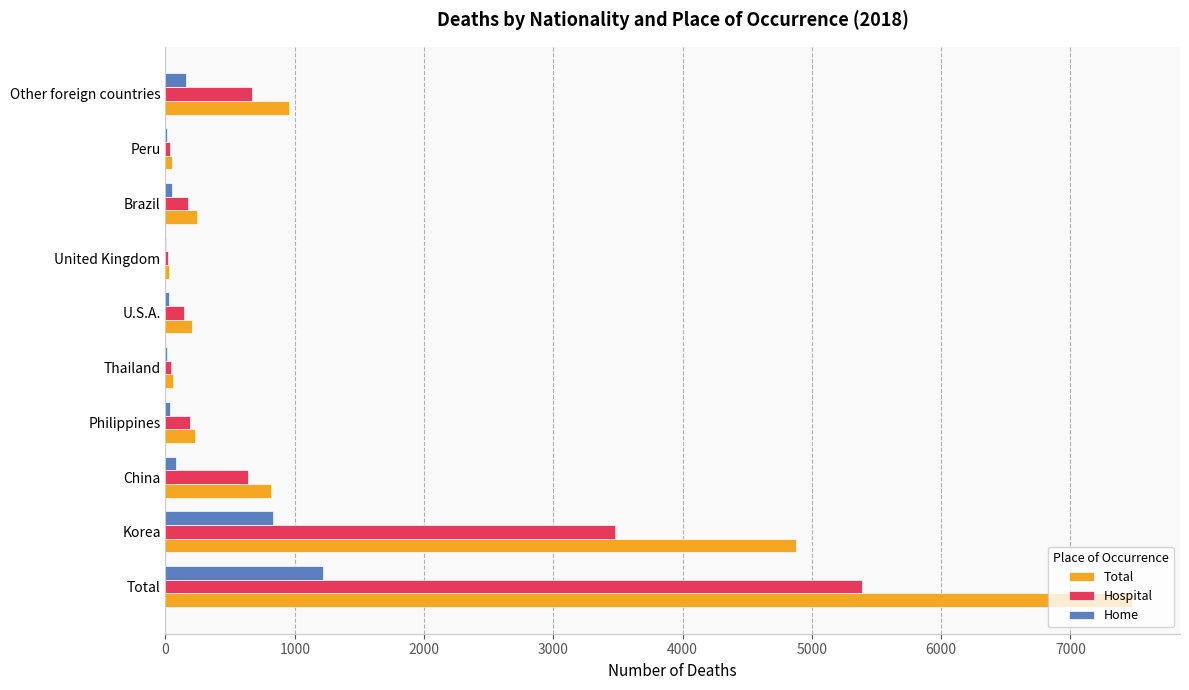

True or false: Hospital has a value of 189 at Philippines.

True